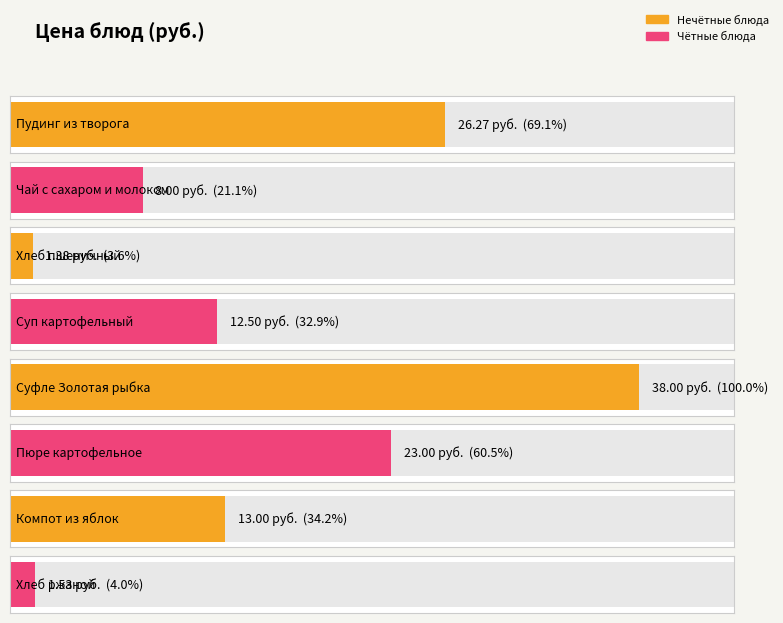

Reading left to right, what are all the values shown in this chart?

26.3	8.0	1.4	12.5	38.0	23.0	13.0	1.5